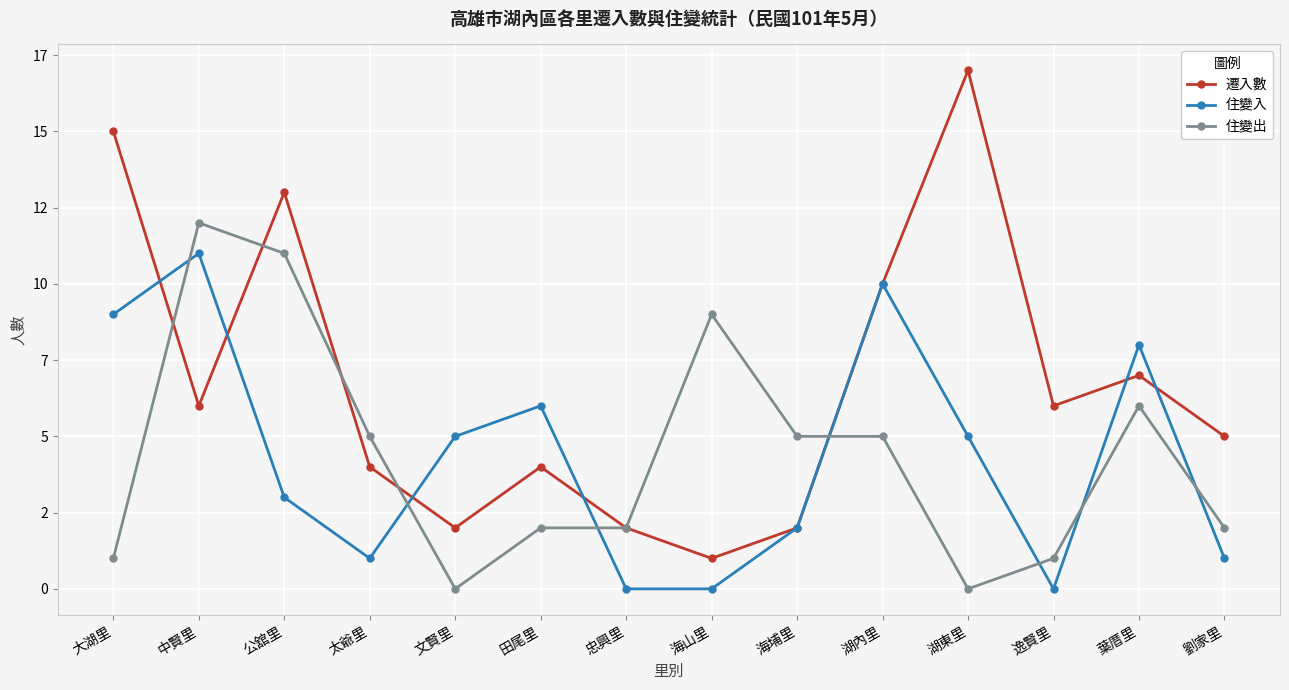

Is this an area chart (filled region under the line)?

No